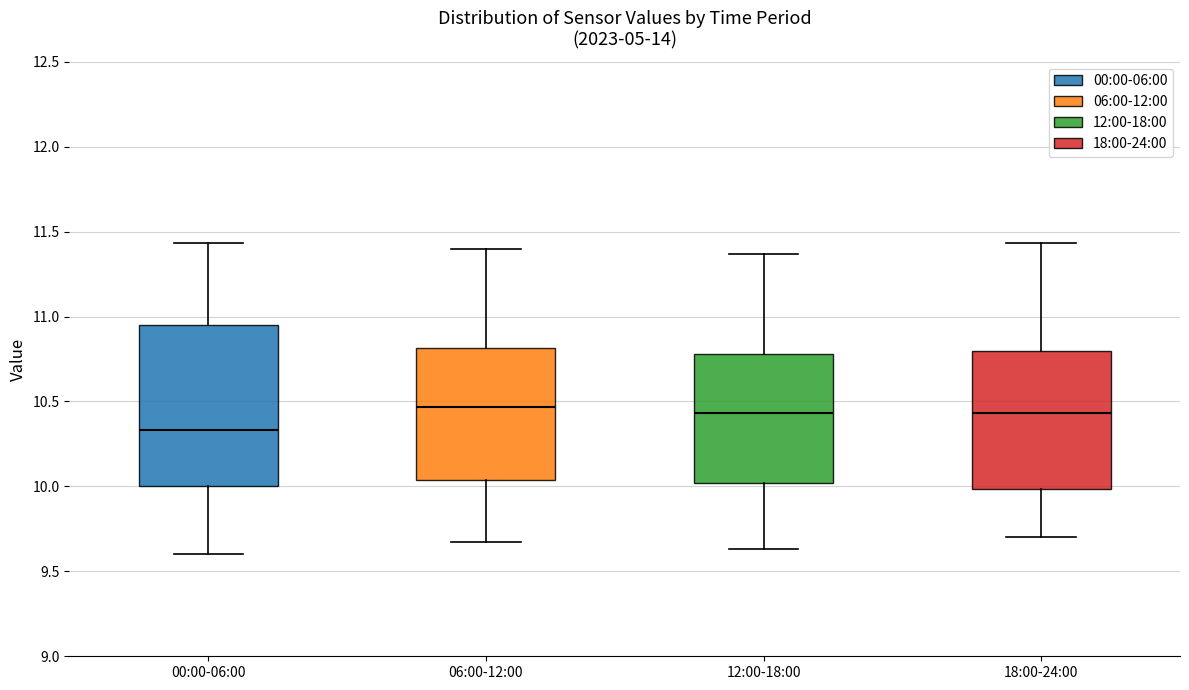

Which box has the lowest median line?

00:00-06:00